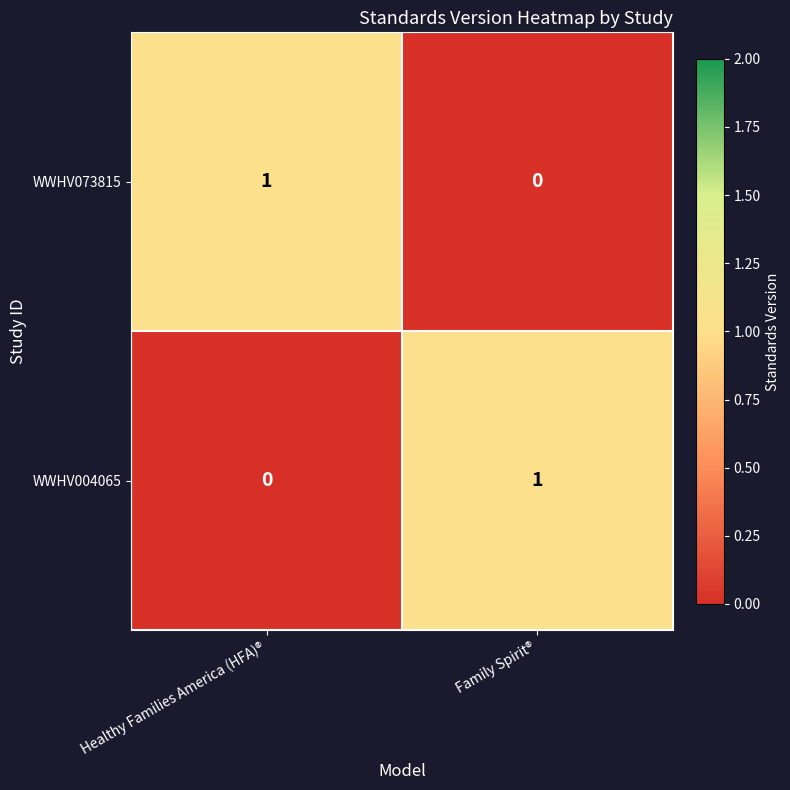

At which label does WWHV073815 reach its peak?

Healthy Families America (HFA)®